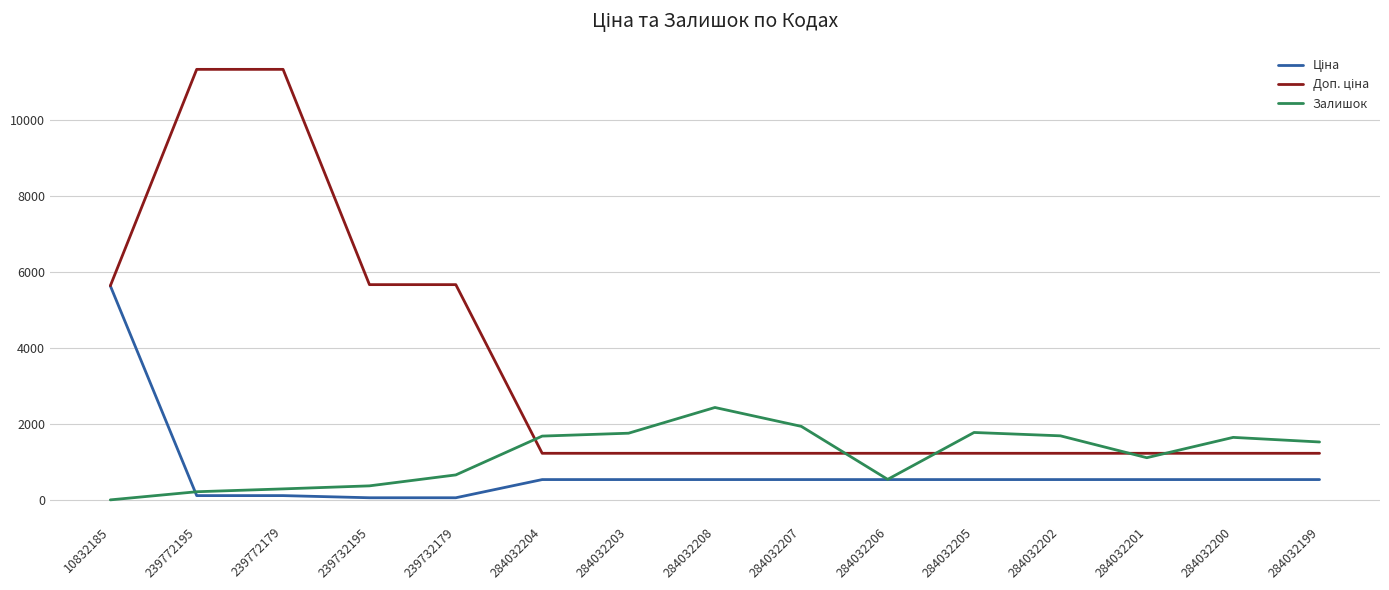

What is the total value across all series at 284032200?

3408.6